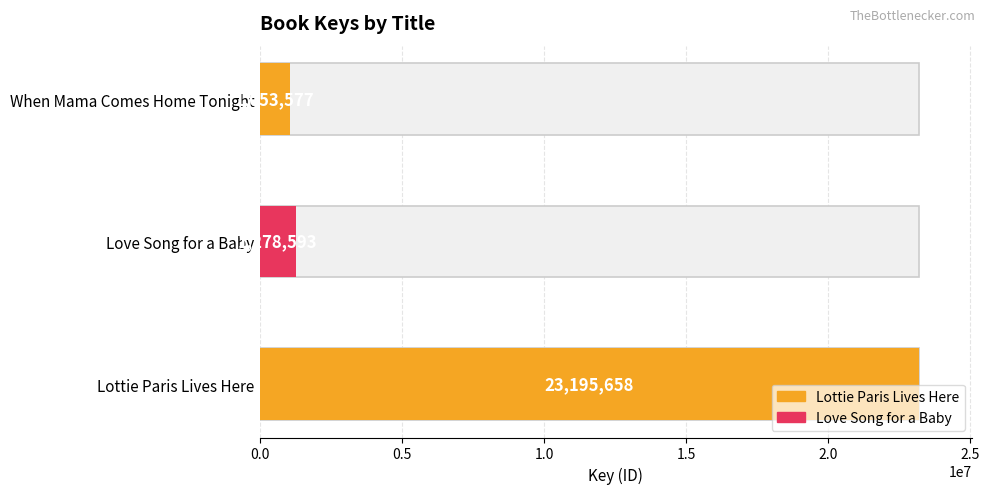

List the labels in order of value, smallest first.

When Mama Comes Home Tonight, Love Song for a Baby, Lottie Paris Lives Here